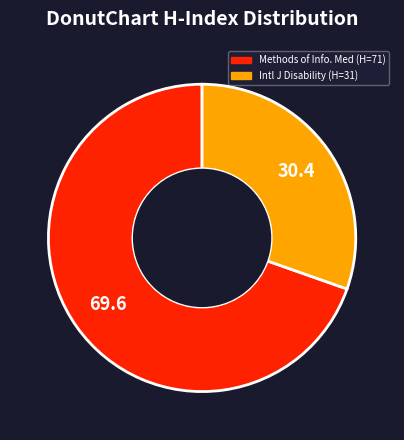

Does any single category account for the majority?

Yes